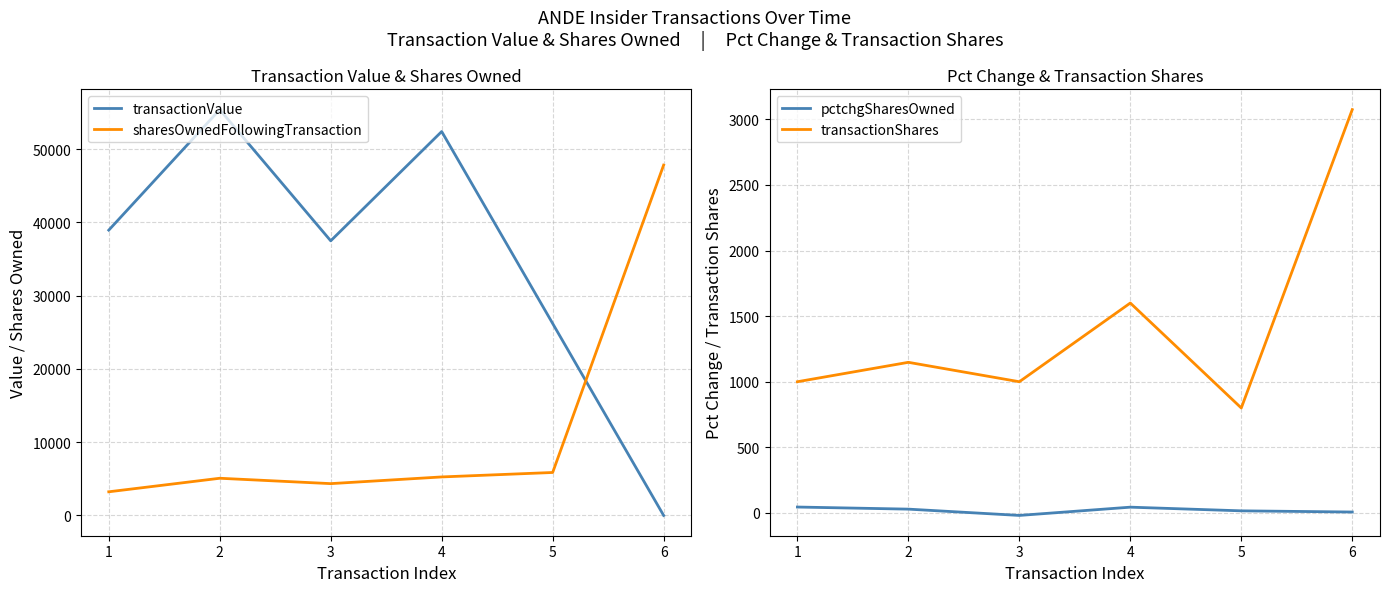

List the series in order of their peak value, lowest first.

pctchgSharesOwned, transactionShares, sharesOwnedFollowingTransaction, transactionValue